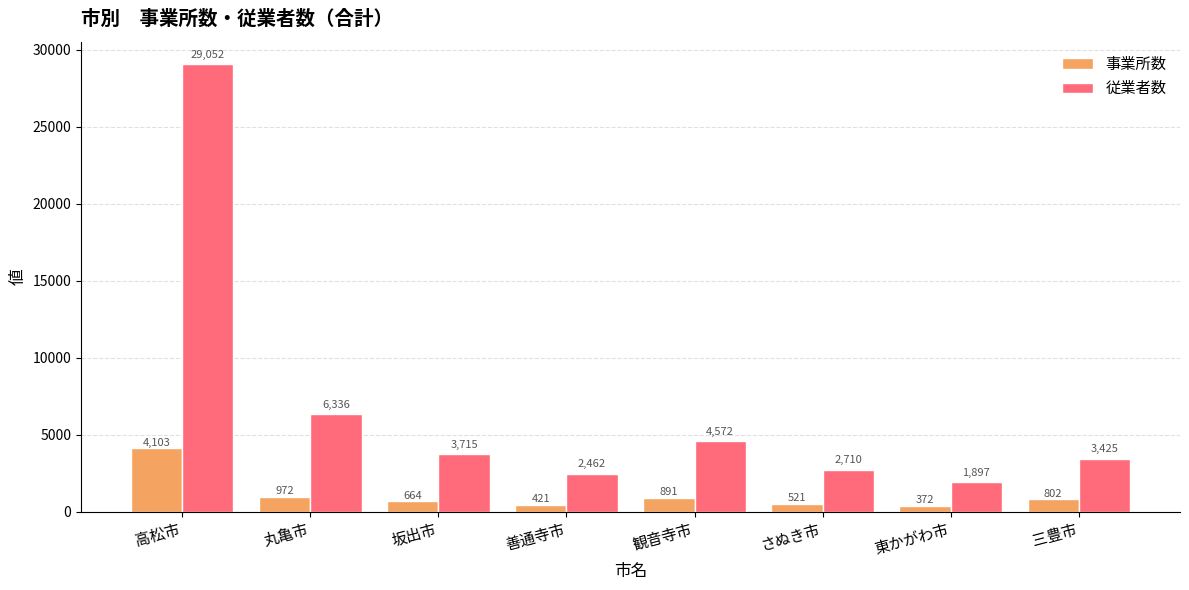

True or false: 従業者数 has a value of 29052 at 高松市.

True